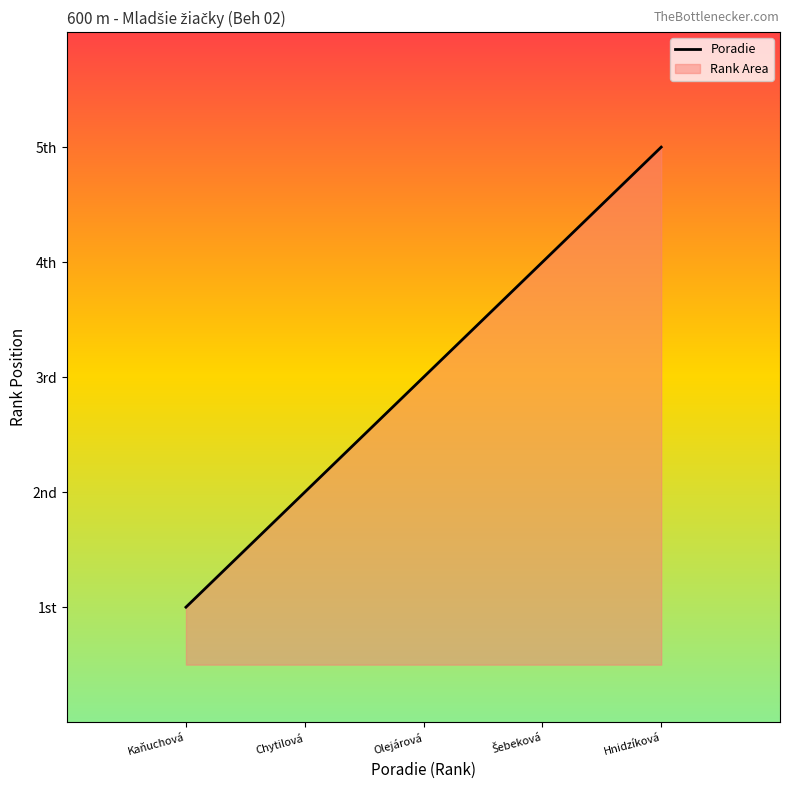

Reading left to right, extract all data points from this chart.

1	2	3	4	5